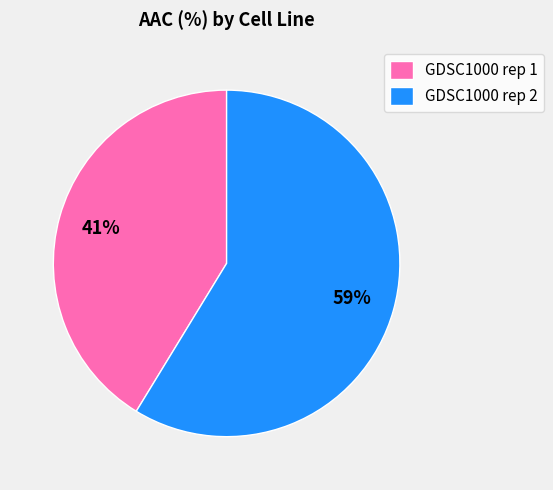

Between GDSC1000 rep 1 and GDSC1000 rep 2, which is larger?

GDSC1000 rep 2